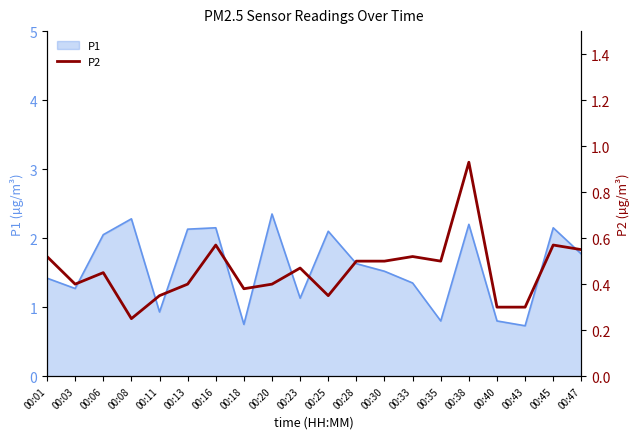

The P1 series shows 2.3 at 00:08. True or false?

True